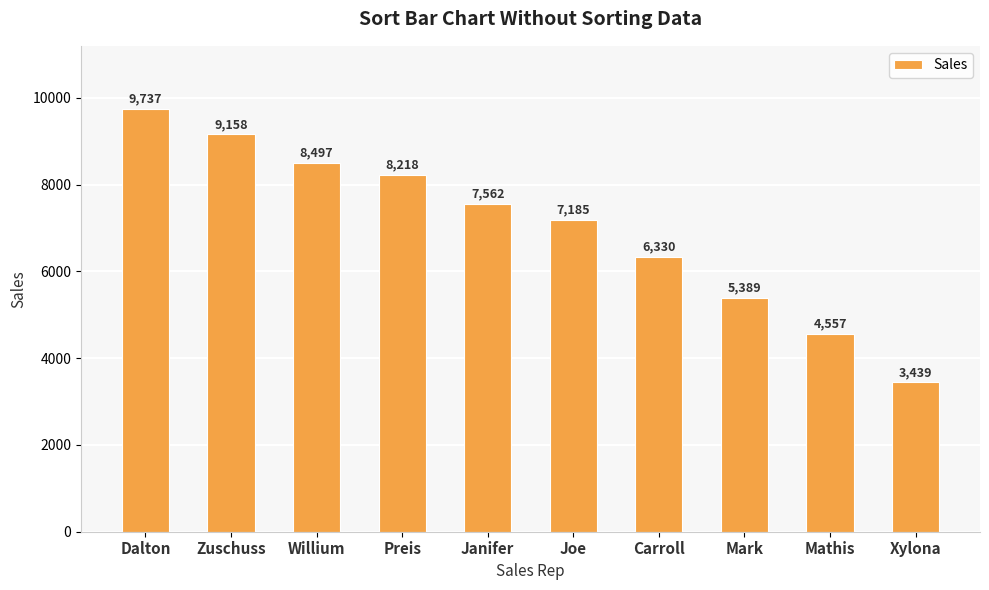

Which category has the lowest value across all series?

Xylona